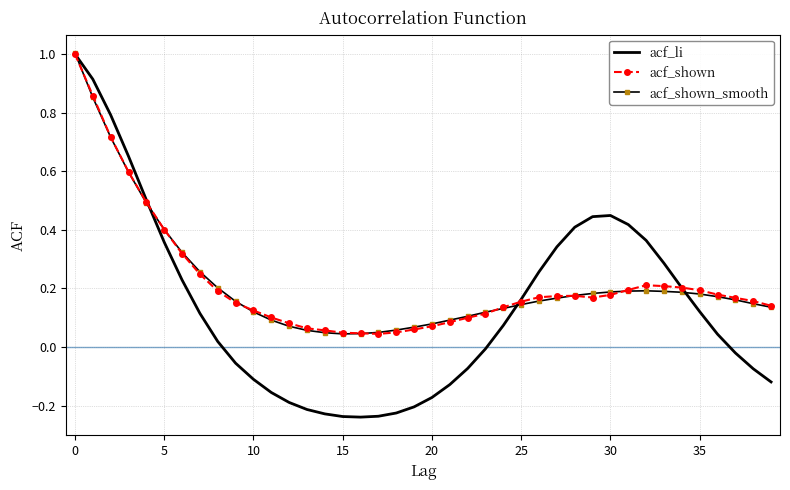

Which series has the largest range (max minus min)?

acf_li